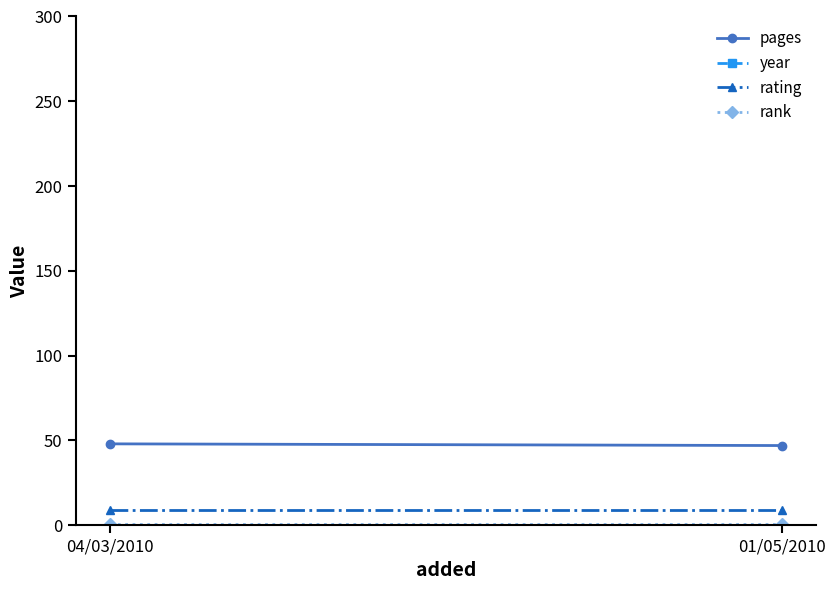

What is the spread (max minus min) of values at 01/05/2010?

2004